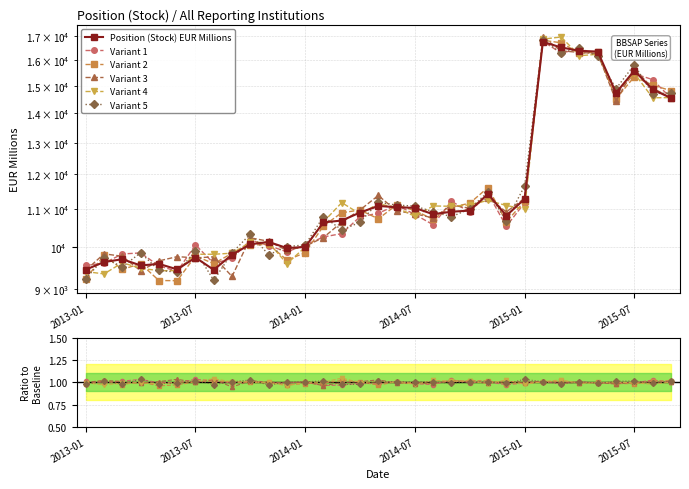

Between 19 and 25, which series saw the biggest shift?

Position (Stock) EUR Millions